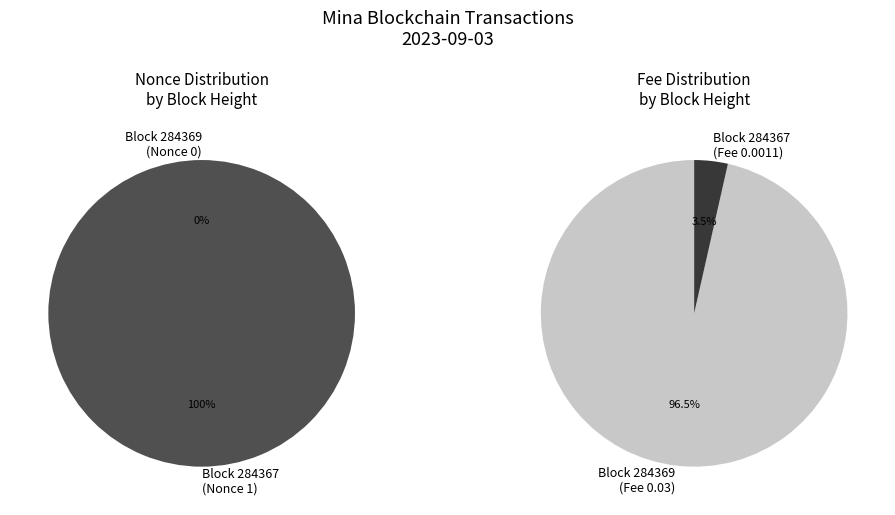

How many slices are in this pie chart?

2